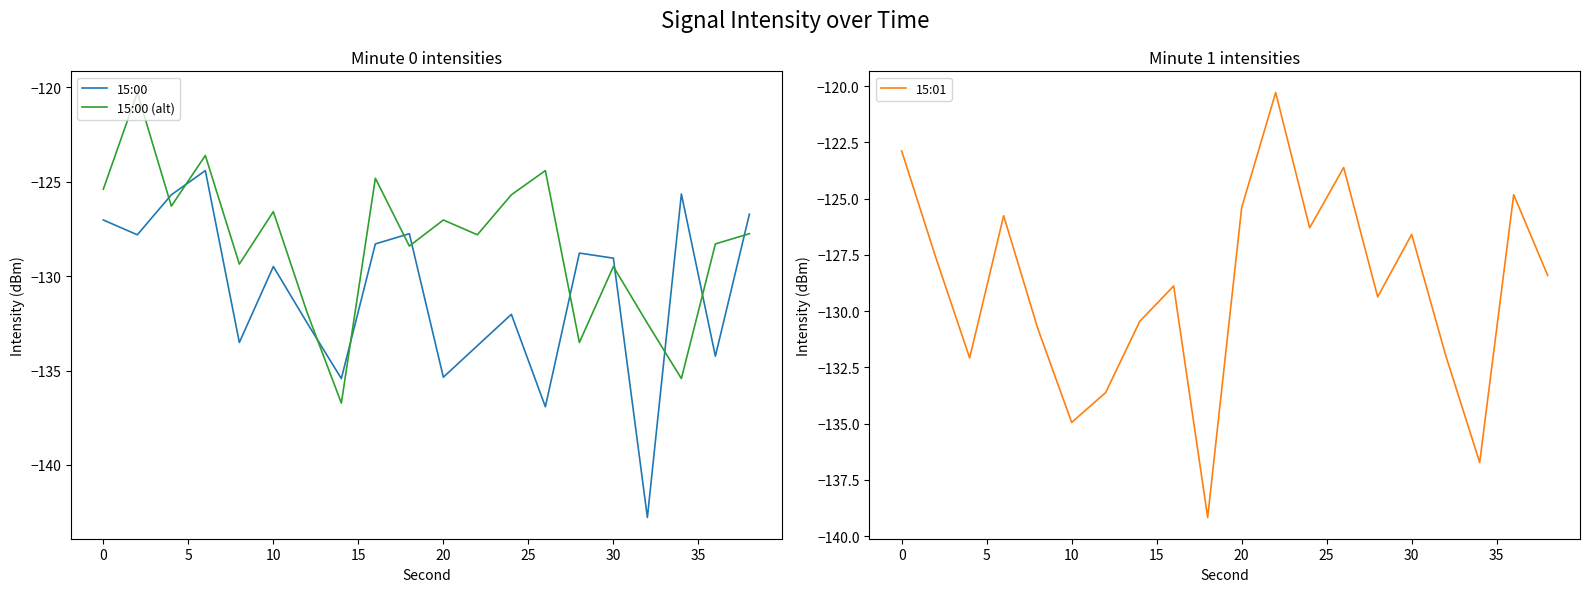

True or false: 15:01 has a value of -71.8 at 20.

False